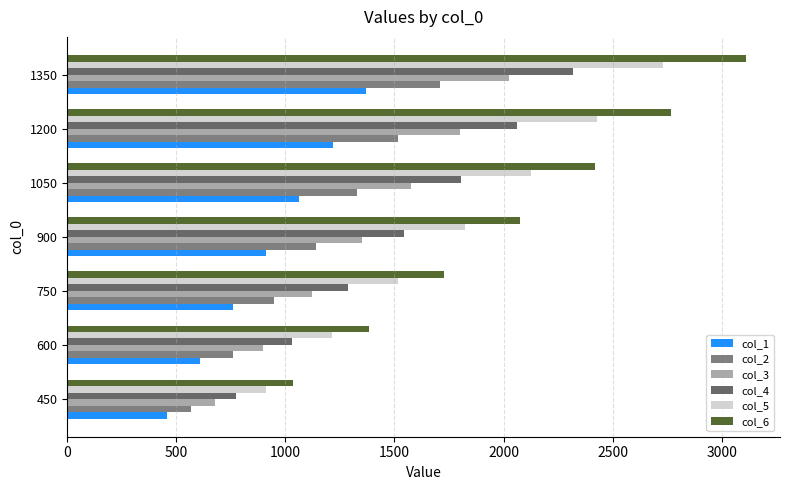

What is the minimum value for col_6?

1037